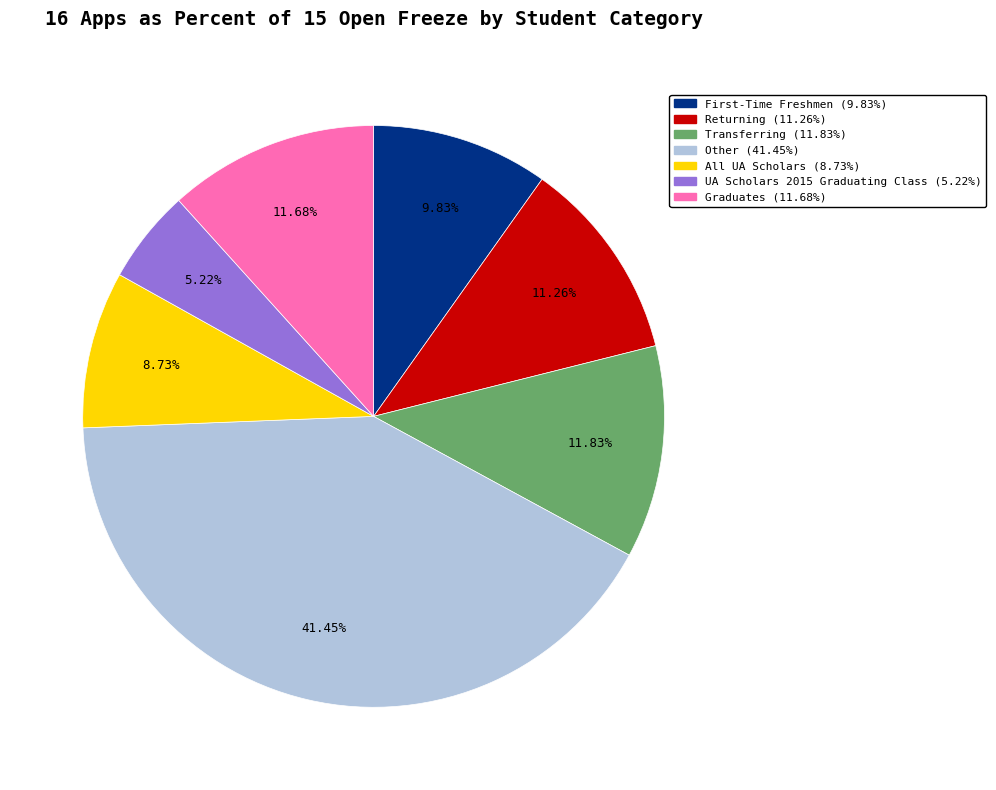

Is Graduates the majority of the pie?

No